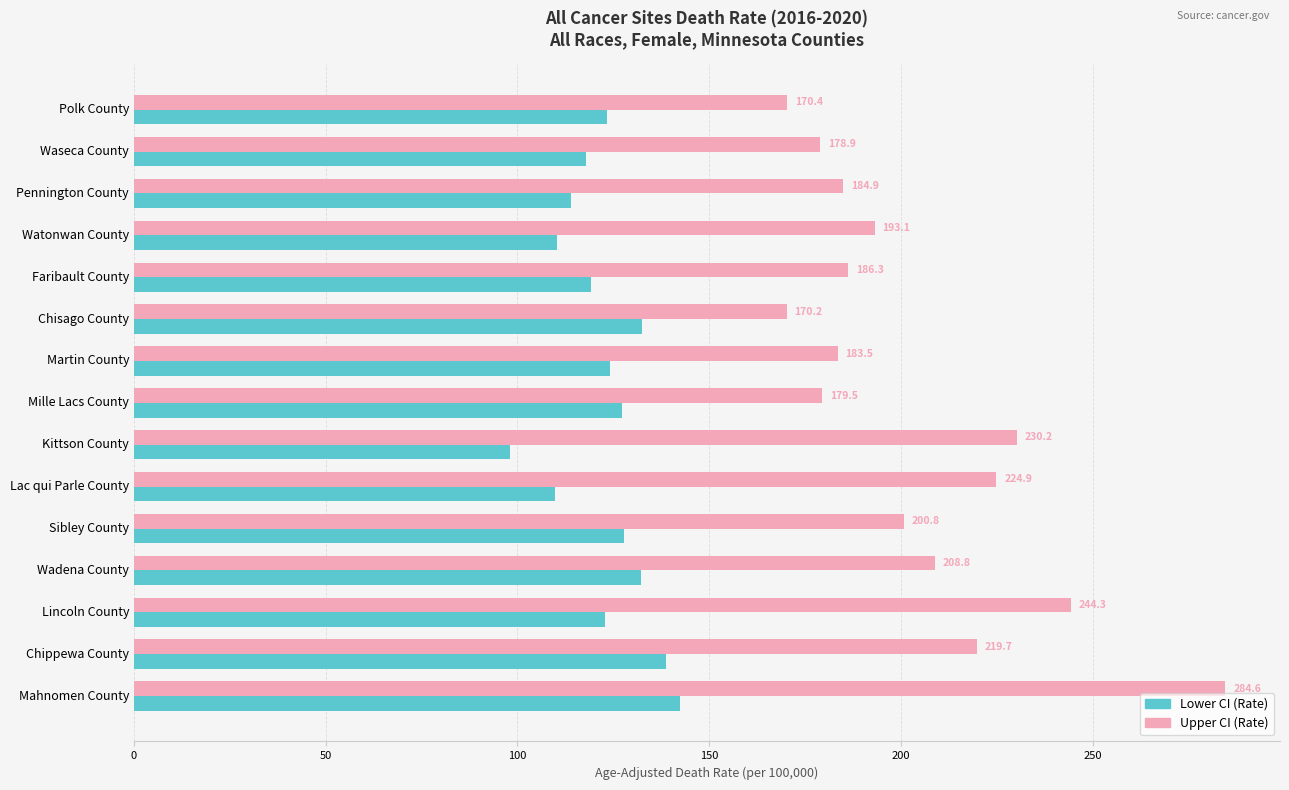

What is the difference between the highest and lowest values at Sibley County?

72.9